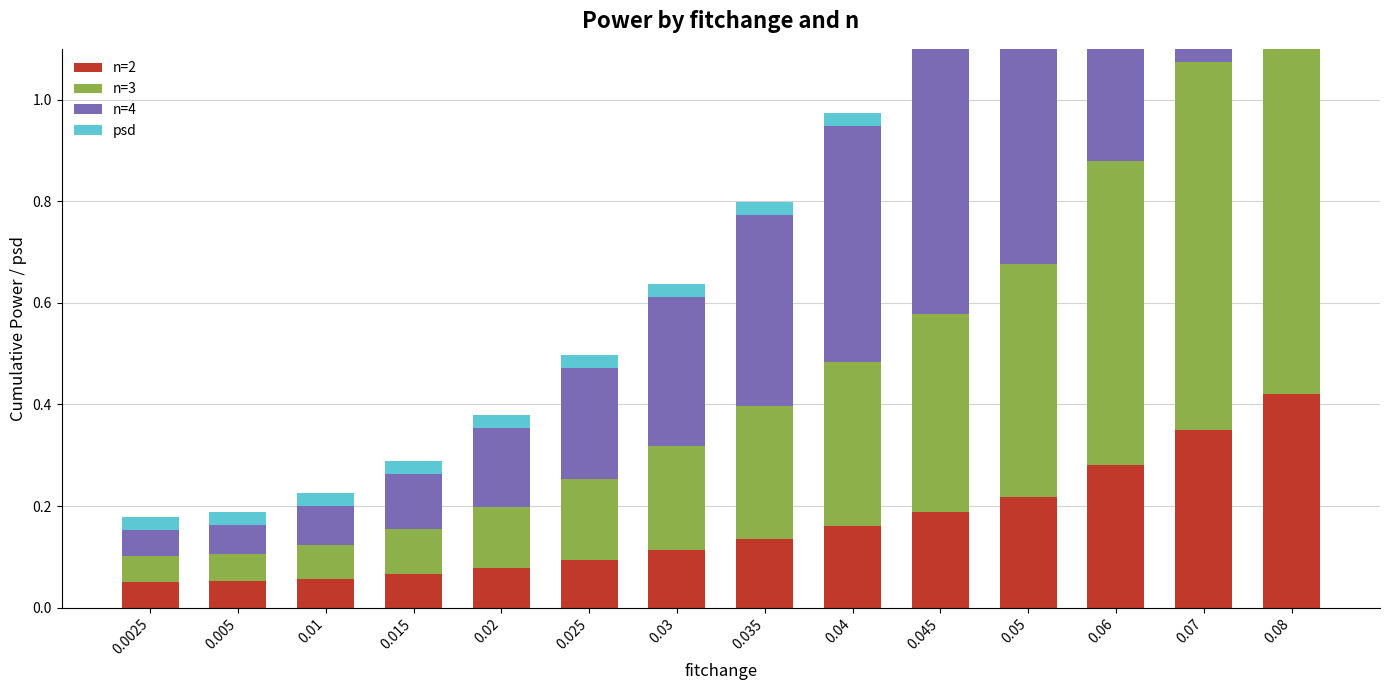

Reading right to left, list all the values displayed in this chart.

n=2: 0.08=0.4	0.07=0.3	0.06=0.3	0.05=0.2	0.045=0.2	0.04=0.2	0.035=0.1	0.03=0.1	0.025=0.1	0.02=0.1	0.015=0.1	0.01=0.1	0.005=0.1	0.0025=0.1
n=3: 0.08=0.8	0.07=0.7	0.06=0.6	0.05=0.5	0.045=0.4	0.04=0.3	0.035=0.3	0.03=0.2	0.025=0.2	0.02=0.1	0.015=0.1	0.01=0.1	0.005=0.1	0.0025=0.1
n=4: 0.08=1.0	0.07=0.9	0.06=0.8	0.05=0.6	0.045=0.6	0.04=0.5	0.035=0.4	0.03=0.3	0.025=0.2	0.02=0.2	0.015=0.1	0.01=0.1	0.005=0.1	0.0025=0.1
psd: 0.08=0.0	0.07=0.0	0.06=0.0	0.05=0.0	0.045=0.0	0.04=0.0	0.035=0.0	0.03=0.0	0.025=0.0	0.02=0.0	0.015=0.0	0.01=0.0	0.005=0.0	0.0025=0.0